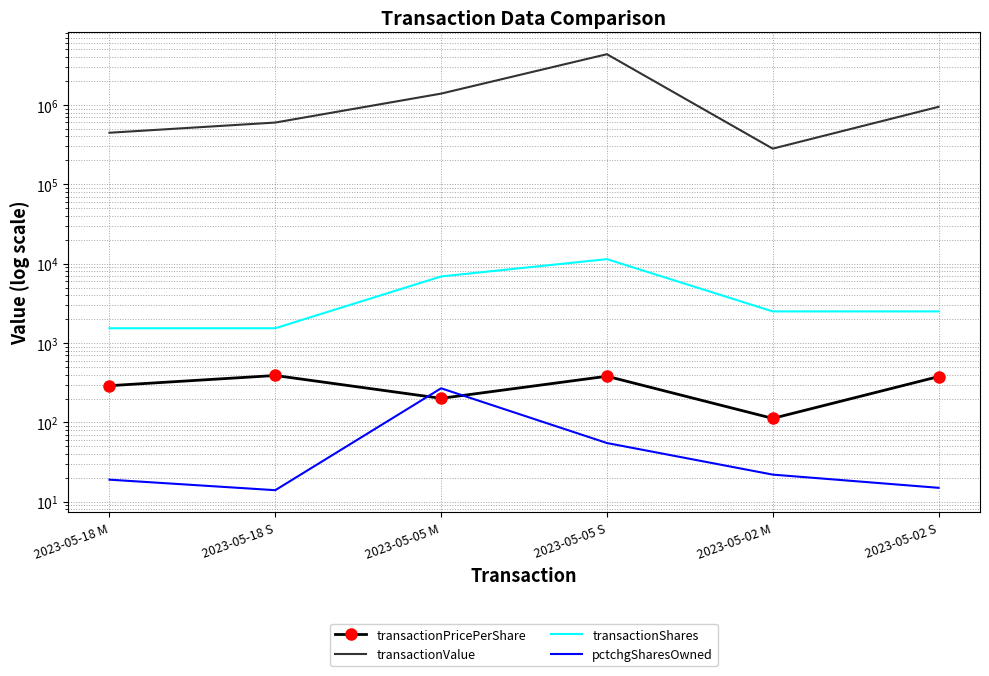

At which label is transactionShares closest to 6467?

2023-05-05 M